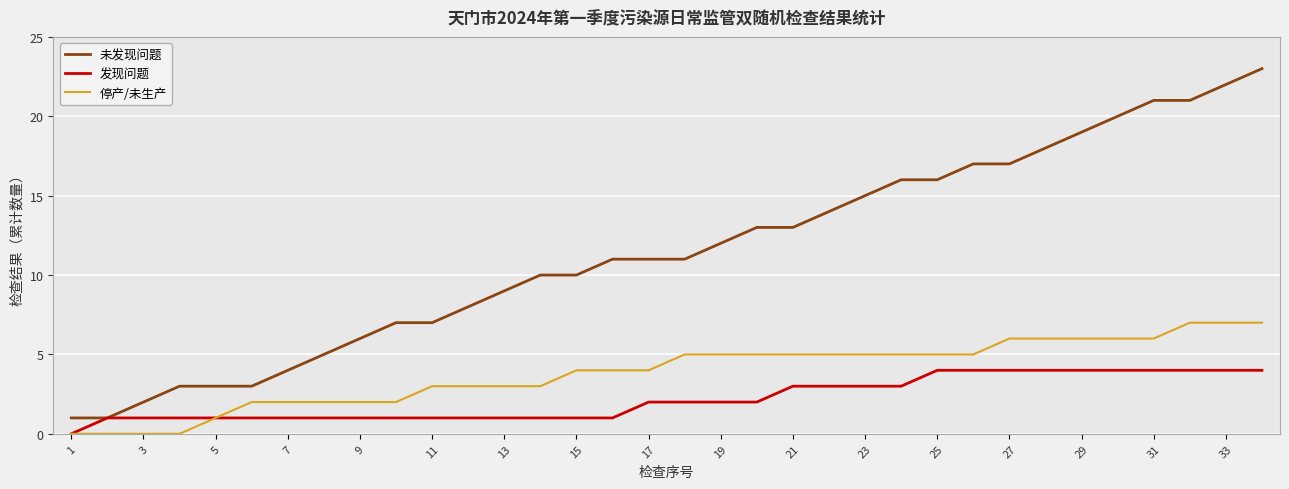

List the series in order of their peak value, lowest first.

发现问题, 停产/未生产, 未发现问题